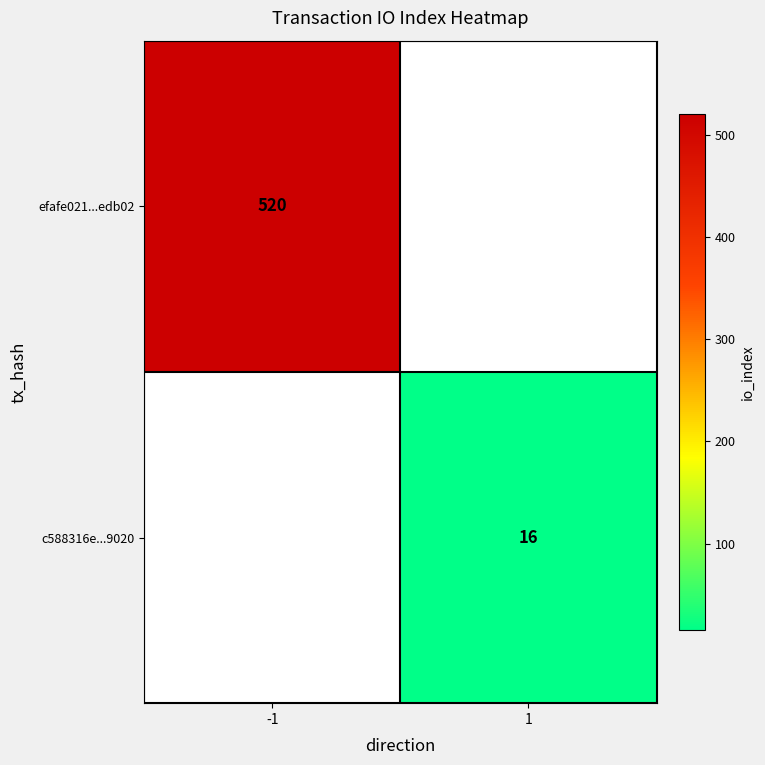

True or false: efafe021...edb02 has a value of 520 at -1.

True